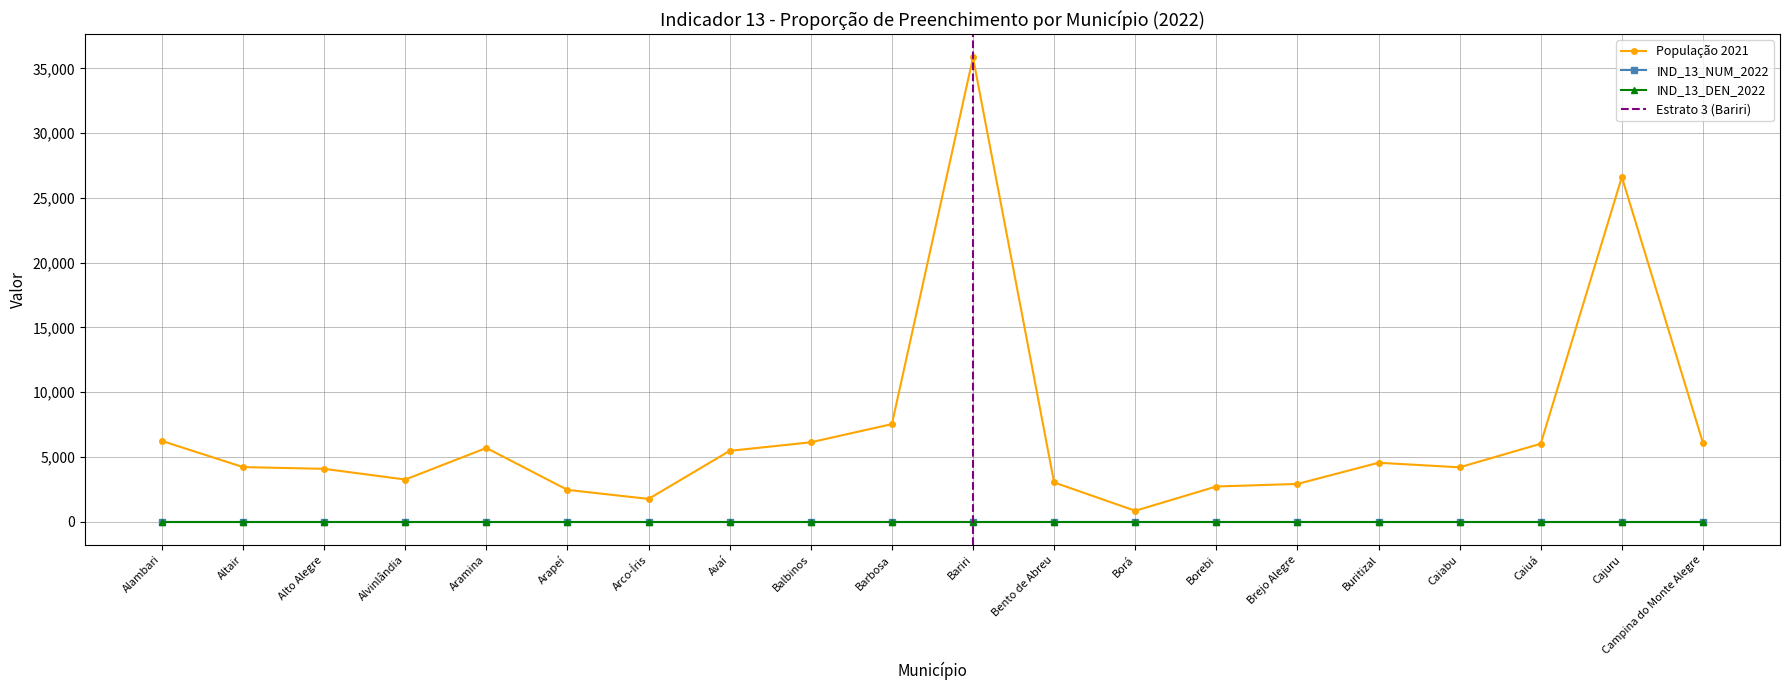

Rank the series at Avaí from highest to lowest value.

População 2021, IND_13_NUM_2022, IND_13_DEN_2022